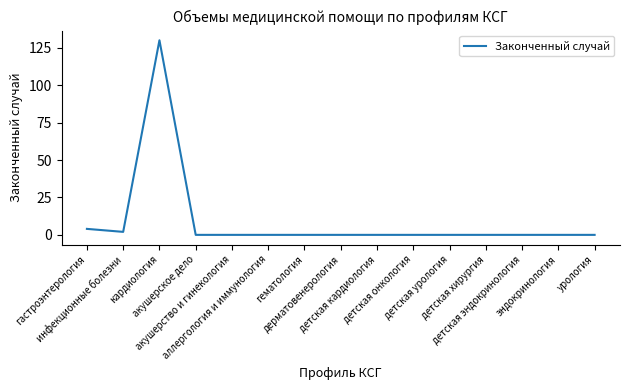

Is it true that the value at аллергология и иммунология is 0?

True